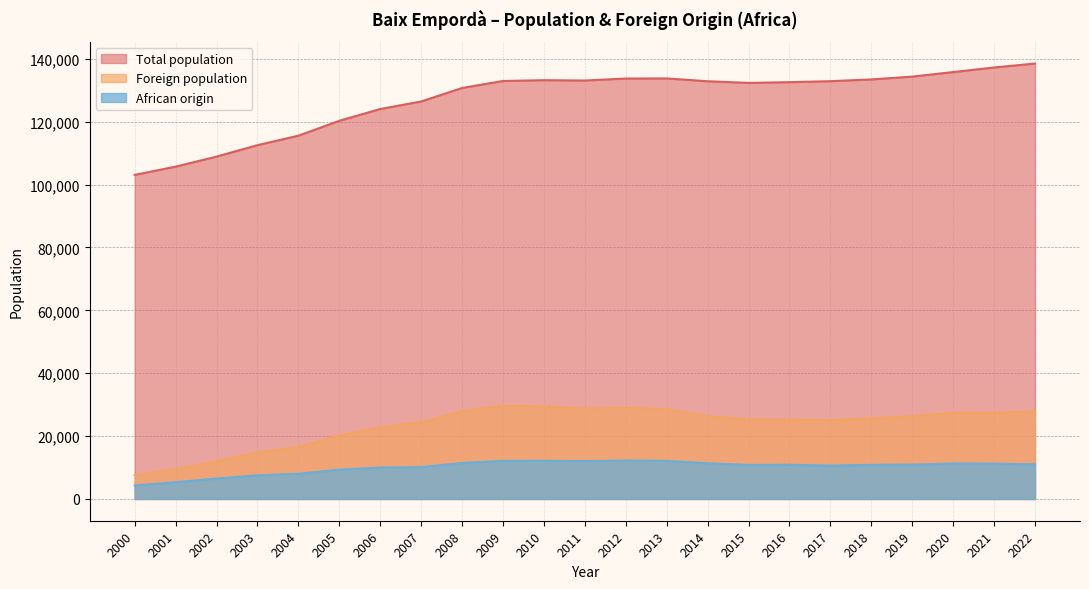

Where does the Foreign population series first go above 25679?

2008